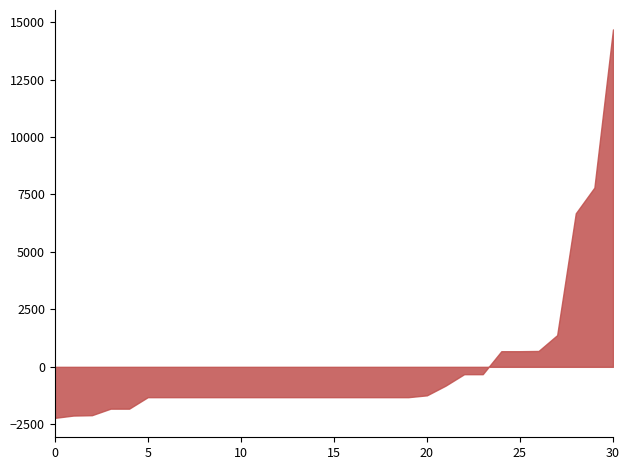

What is the sum of all values?

0.0